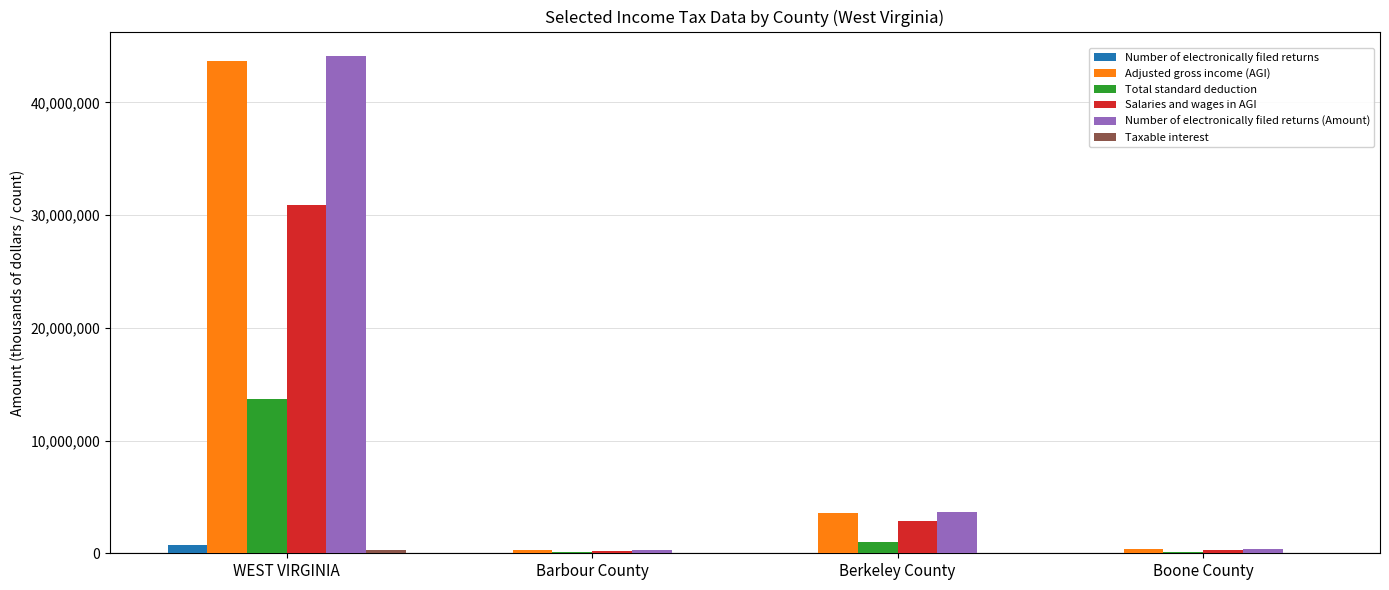

Which label corresponds to the largest value in the chart?

WEST VIRGINIA